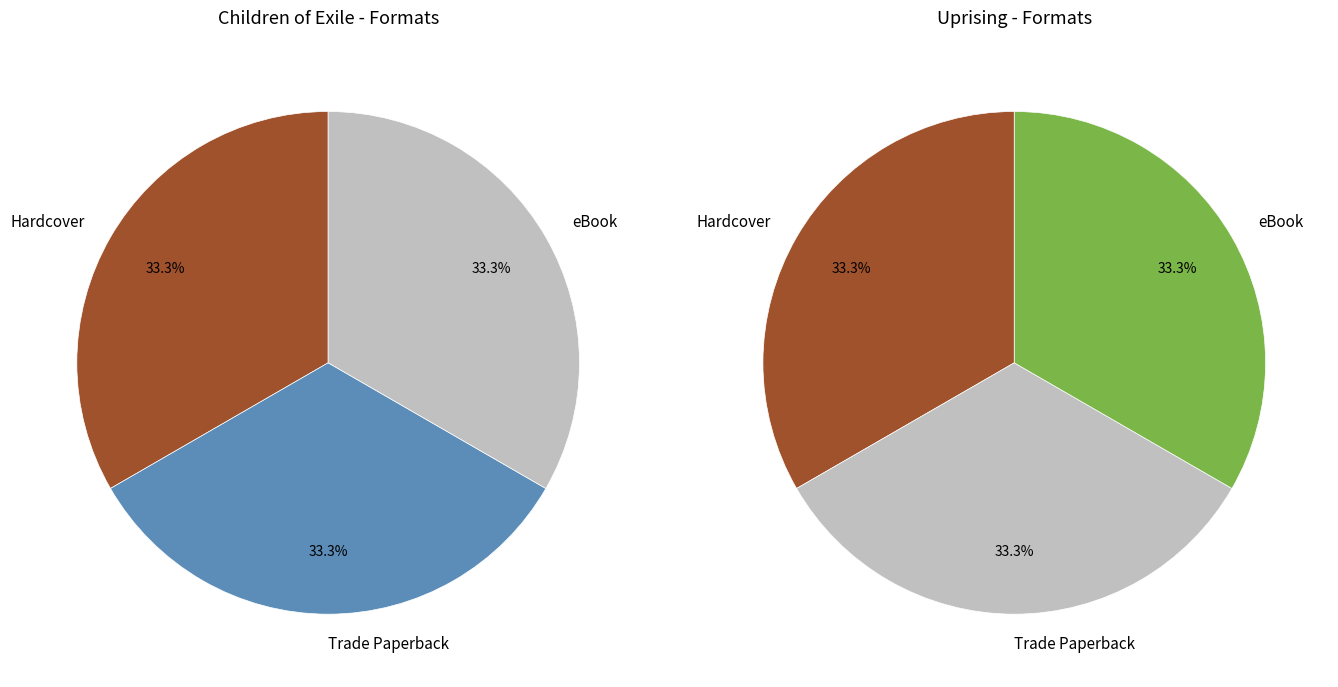

Is it true that 0 is 95% of the pie?

False